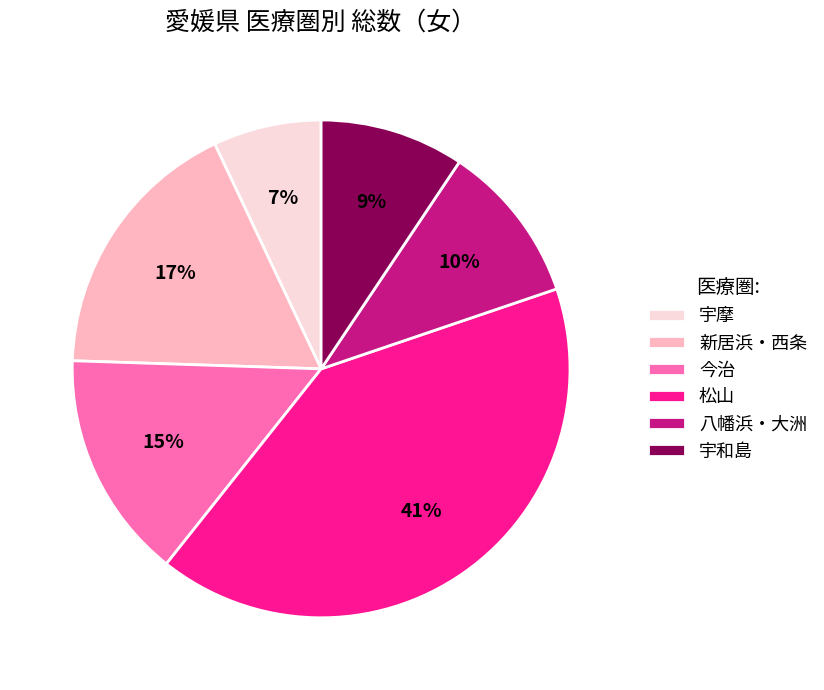

To the nearest percent, what is the difference between the largest and smallest slice percentages?

34%